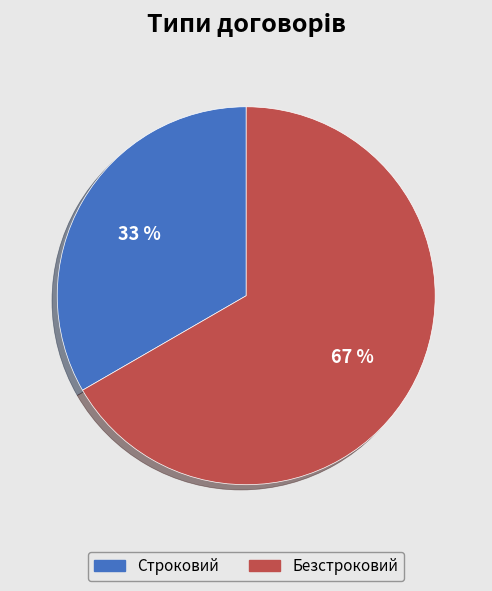

Does Строковий account for over 50% of the chart?

No